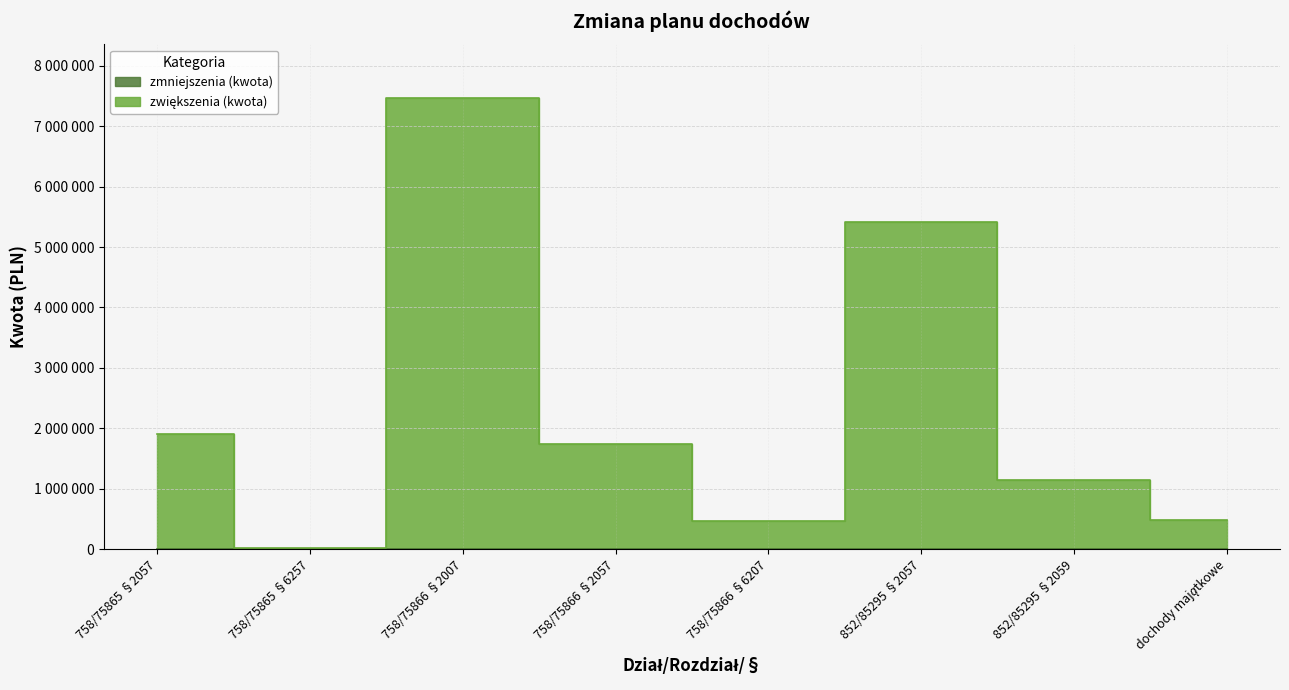

At which label is the value closest to 3742178?

852/85295 §2057